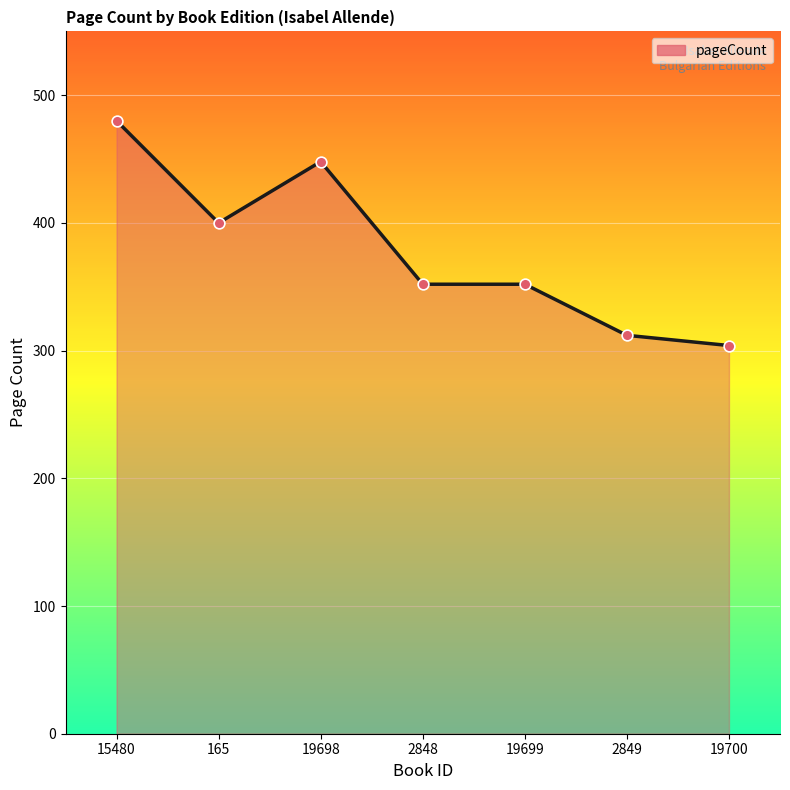

Between 15480 and 19699, which is larger?

15480